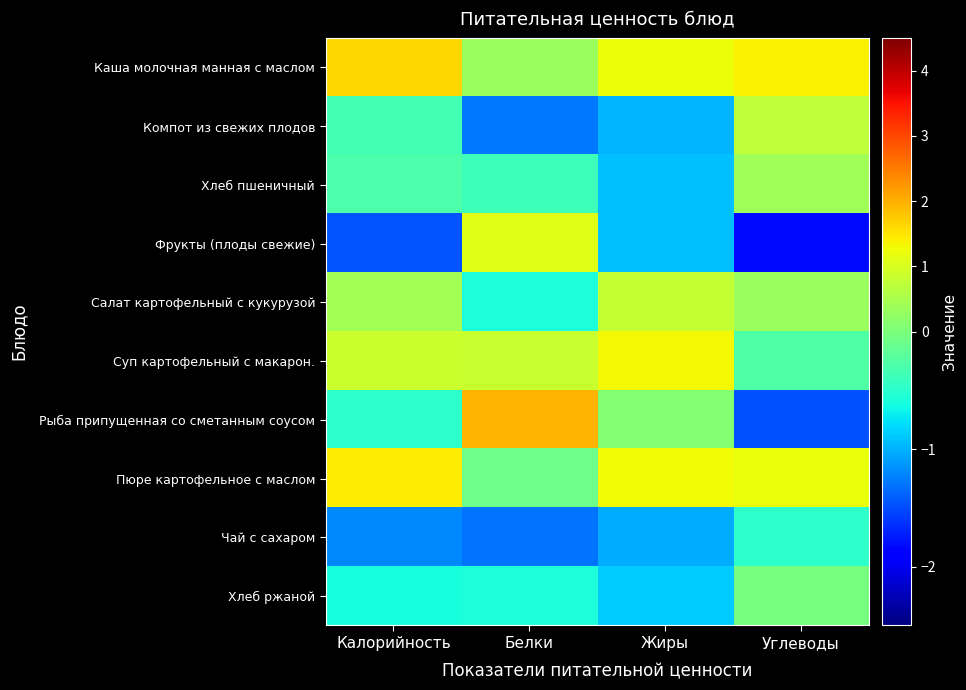

At which category does the chart reach its peak across all series?

Белки